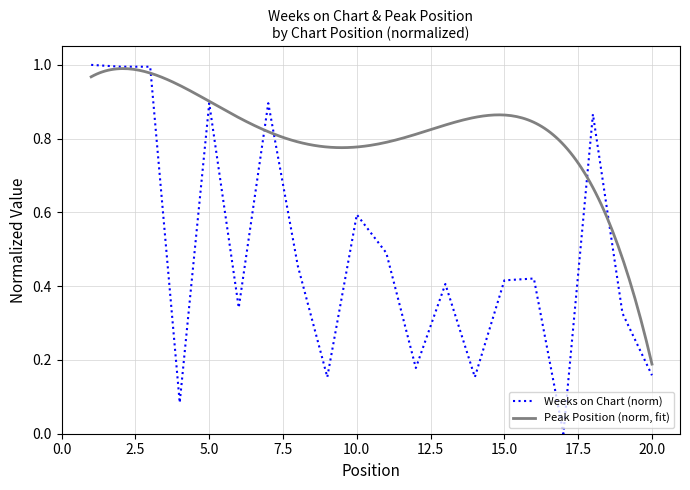

What is the difference between the maximum and minimum values?

1.0